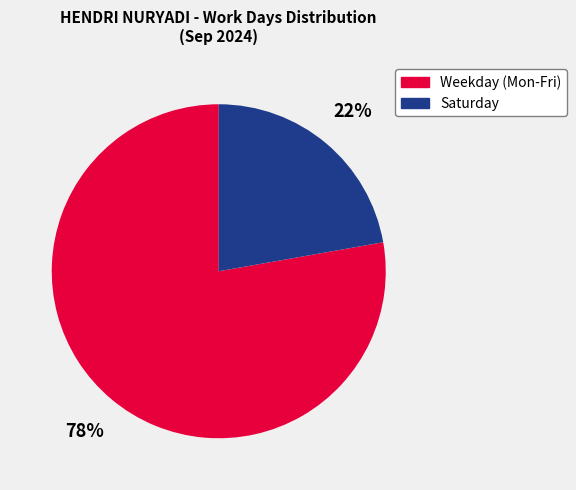

True or false: Weekday (Mon-Fri) accounts for 78% of the total.

True